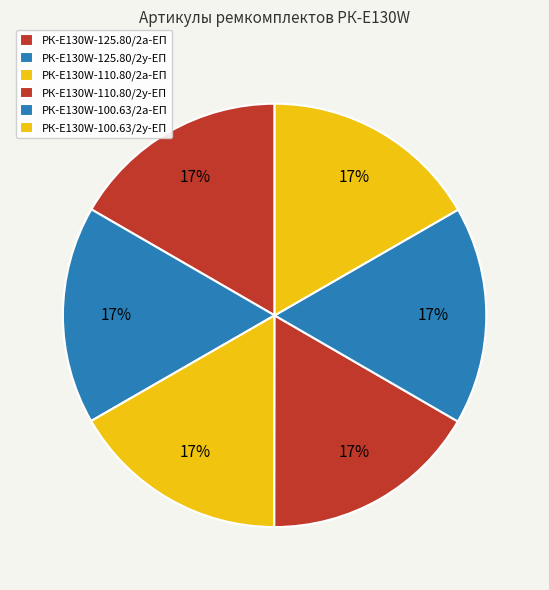

What is the smallest slice in the pie chart?

РК-E130W-125.80/2а-ЕП